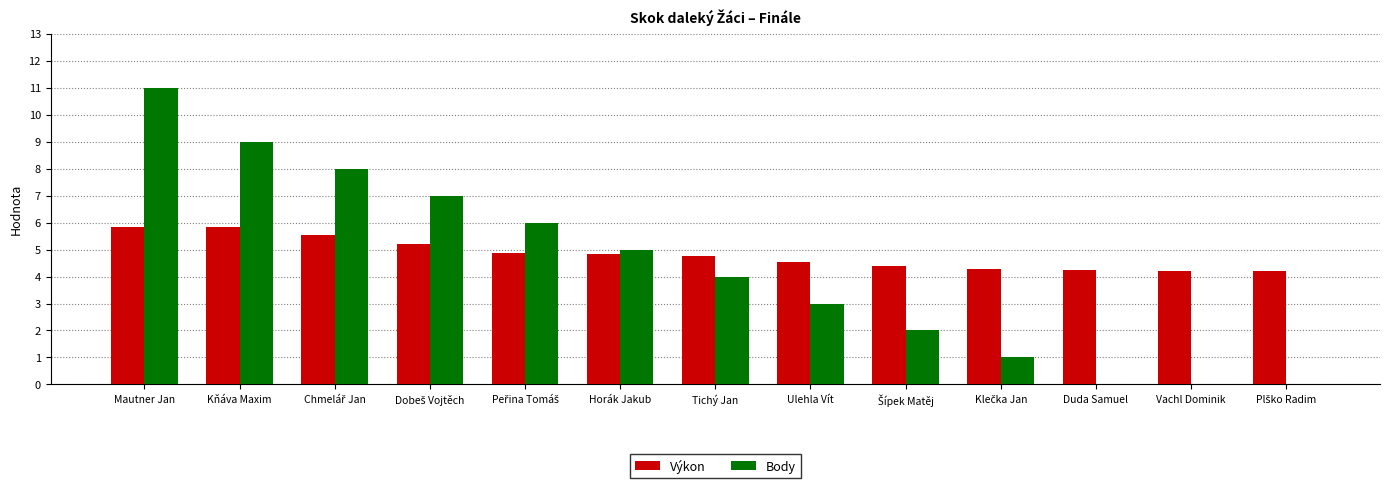

At which category does the chart reach its peak across all series?

Mautner Jan